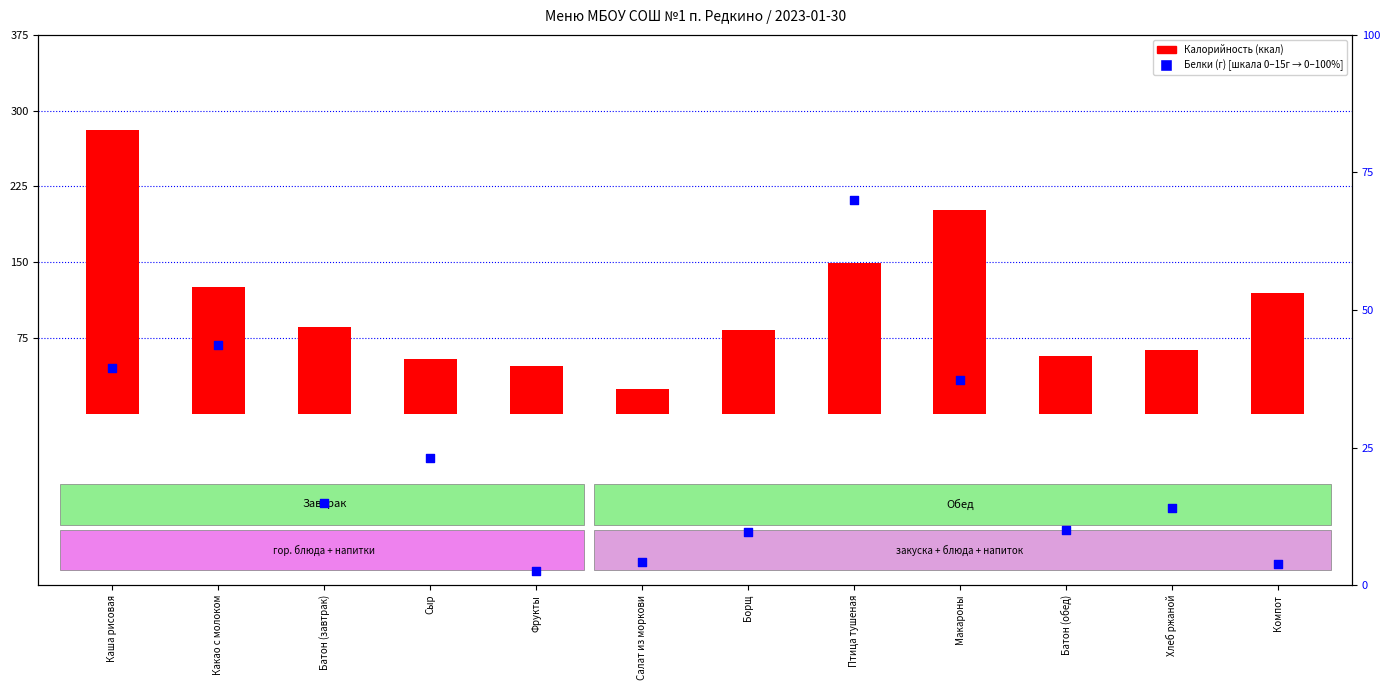

What is the total value across all series at Батон (обед)?

67.2